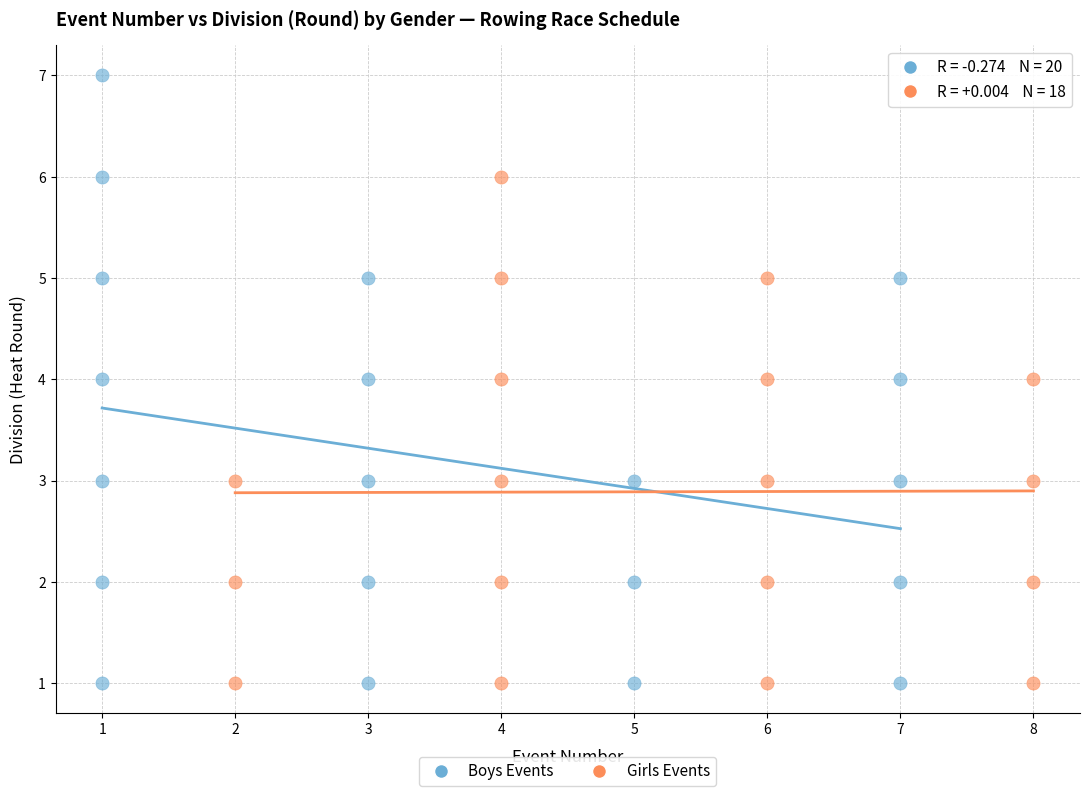

What are all the series names shown in the legend?

Boys Events, Girls Events